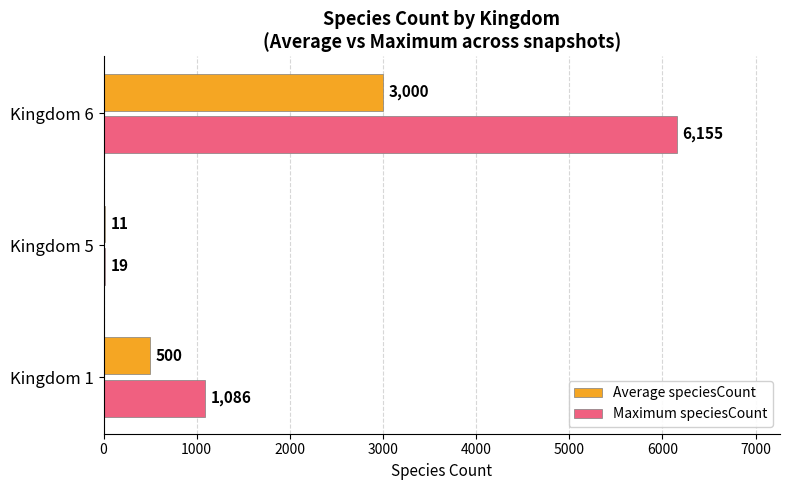

How many categories are shown in the chart?

3